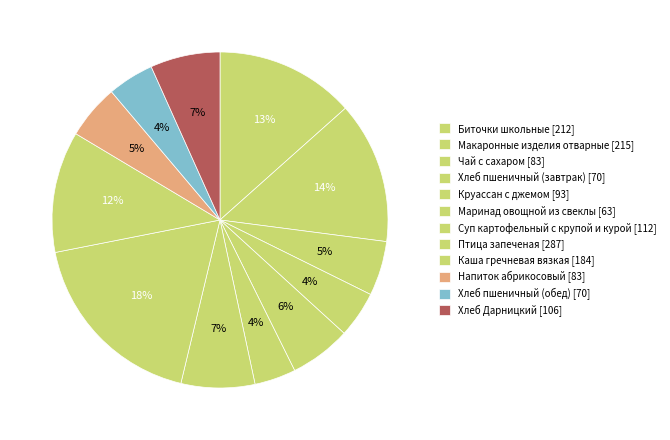

Which category has the biggest portion of the pie?

Птица запеченая